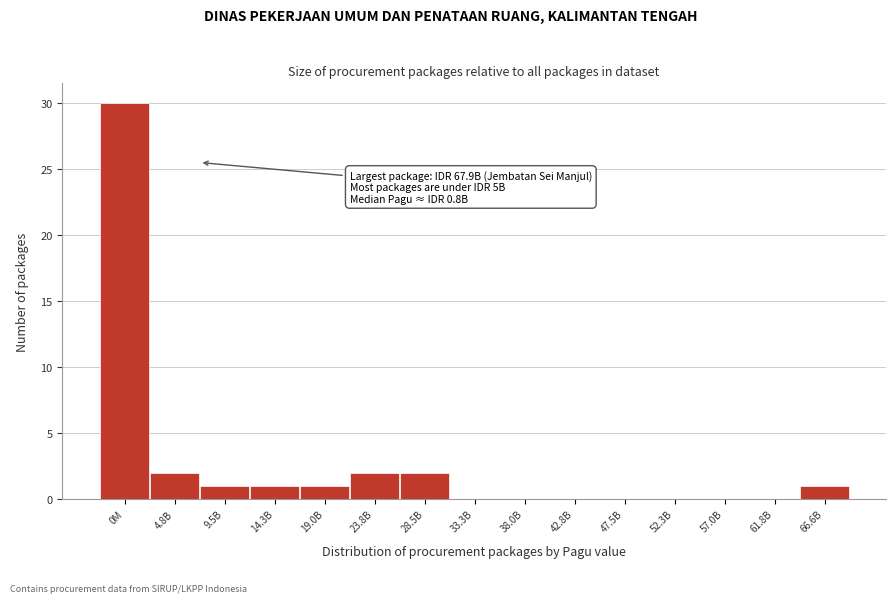

Reading left to right, extract all data points from this chart.

0M=30	4.8B=2	9.5B=1	14.3B=1	19.0B=1	23.8B=2	28.5B=2	33.3B=0	38.0B=0	42.8B=0	47.5B=0	52.3B=0	57.0B=0	61.8B=0	66.6B=1